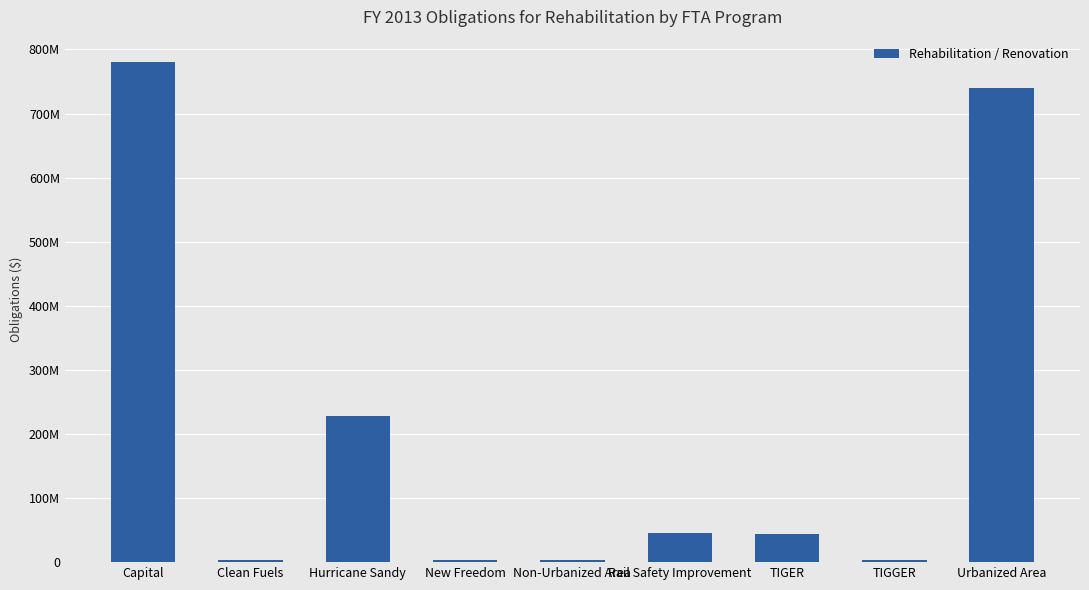

Are the bars horizontal?

No